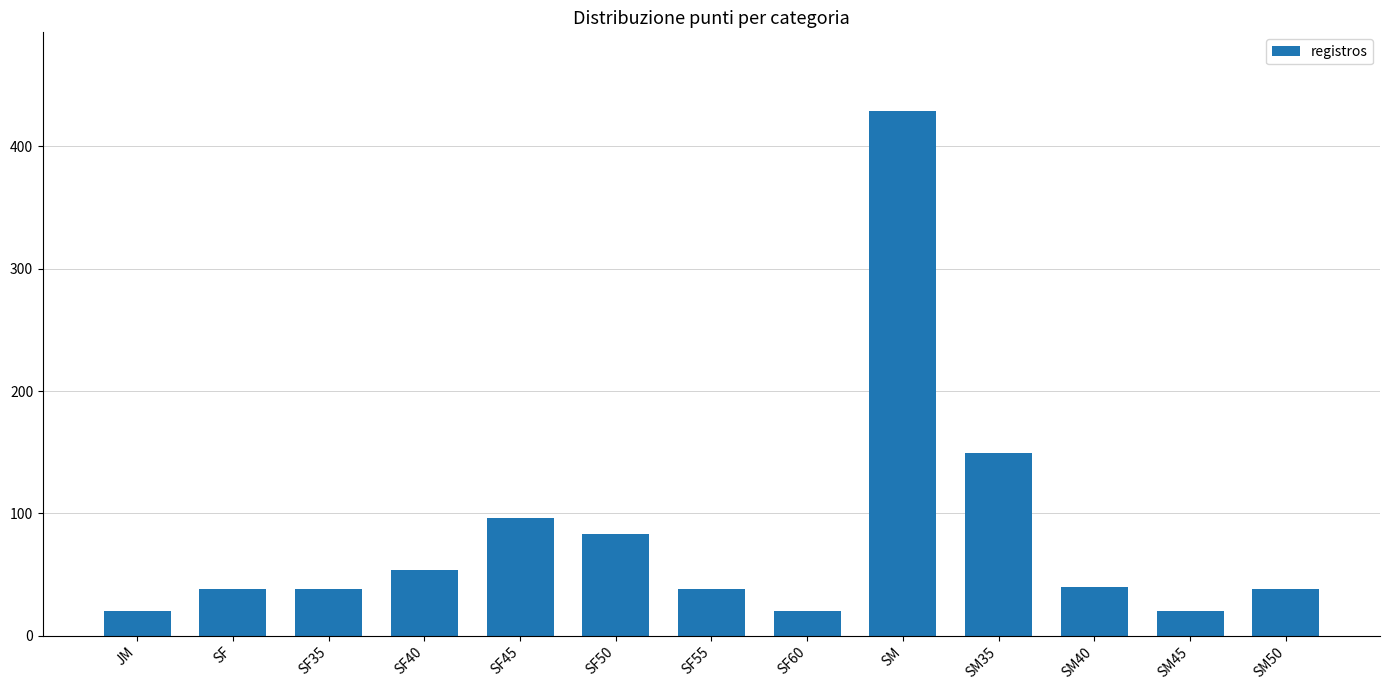

True or false: the data shows 181 at SM.

False